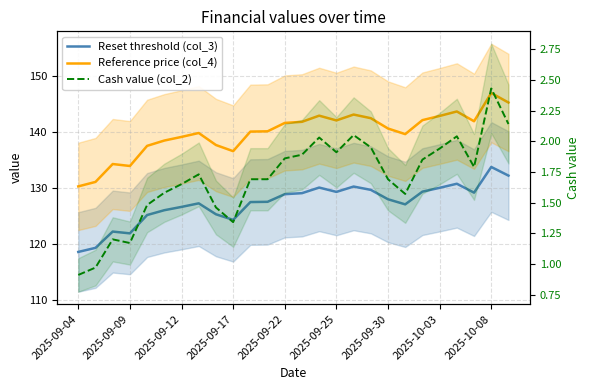

What is the value of the Reference price (col_4) point at the 20th from the left?

139.6